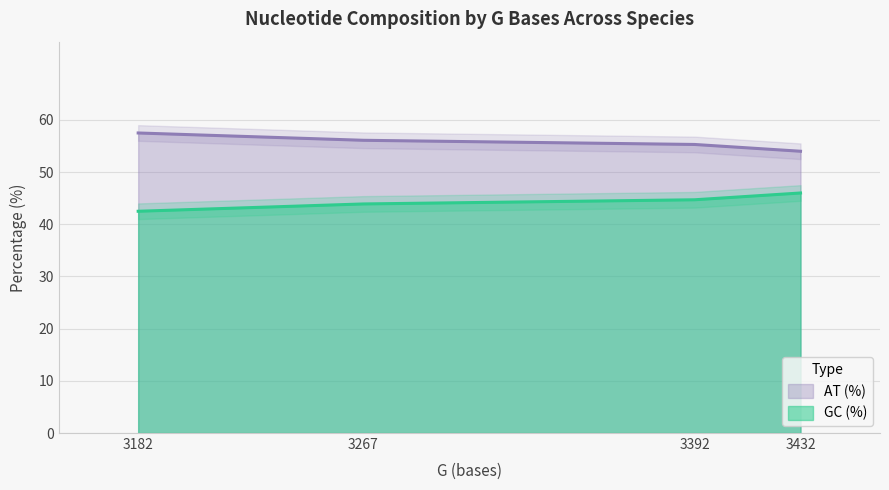

What value does the GC (%) series have at Apeltes quadracus?

44.7